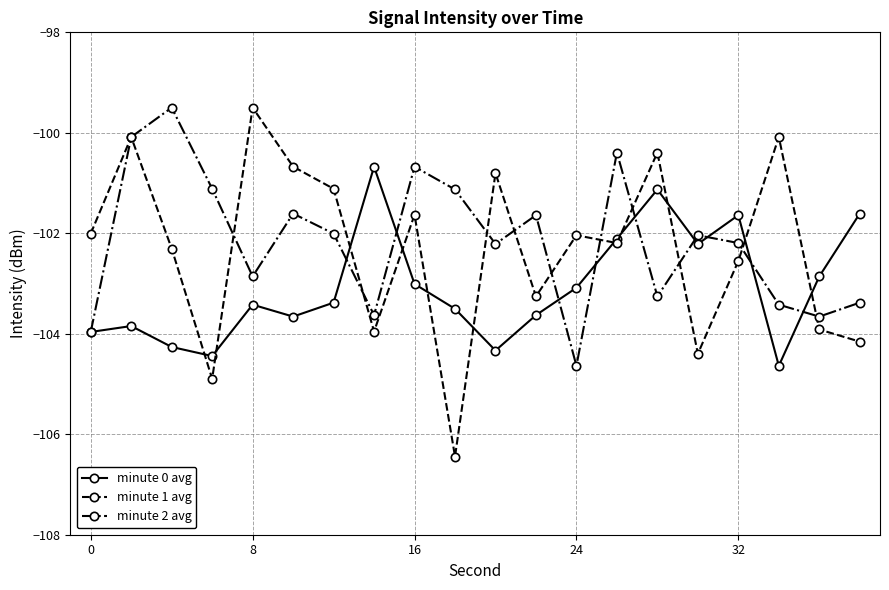

What is the value of the minute 2 avg point at the 5th from the left?

-102.9